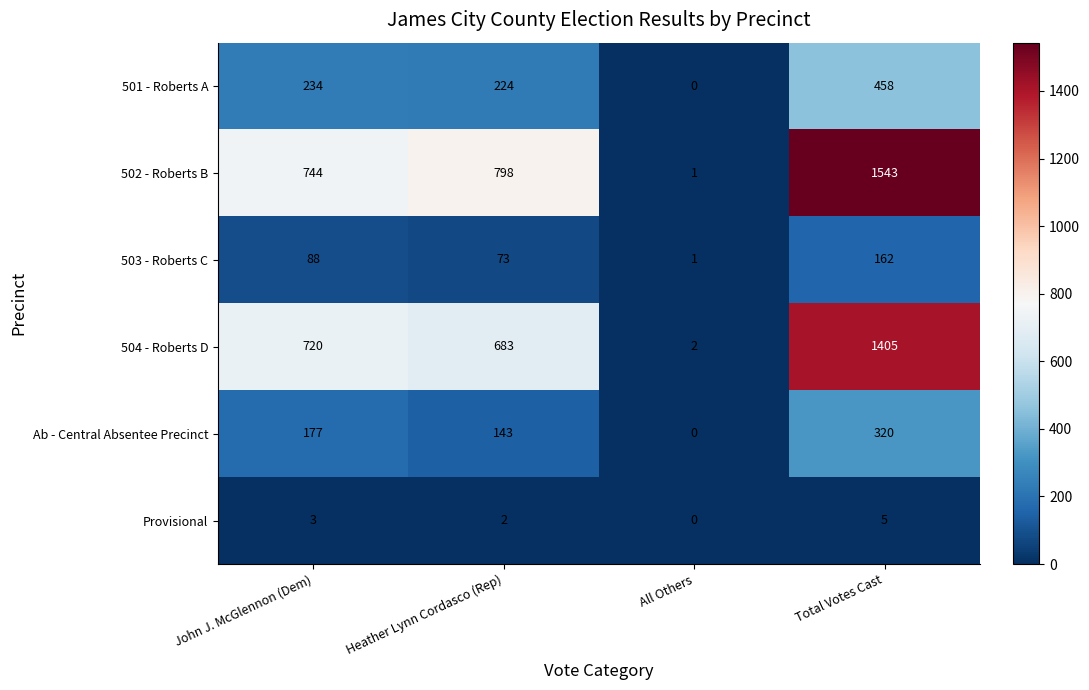

At which category is the sum across all series the highest?

Total Votes Cast